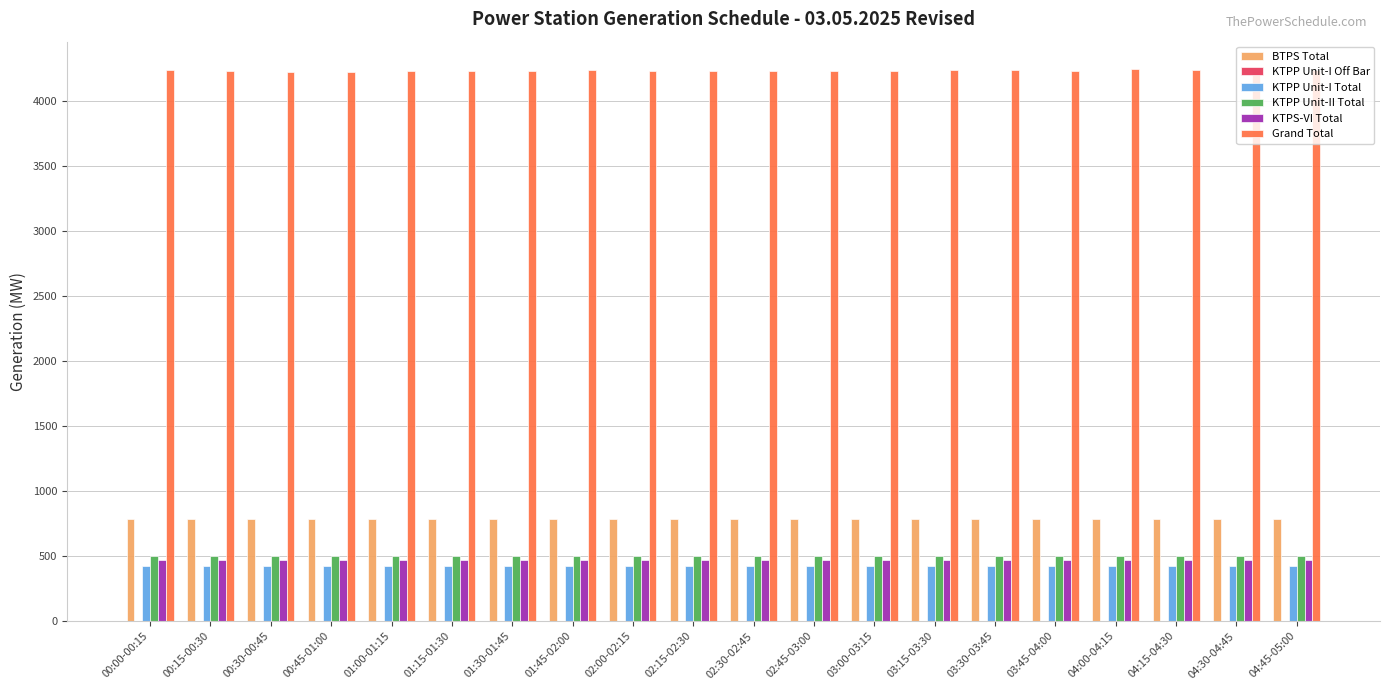

The value of Grand Total at 01:45-02:00 is 5706.9. True or false?

False